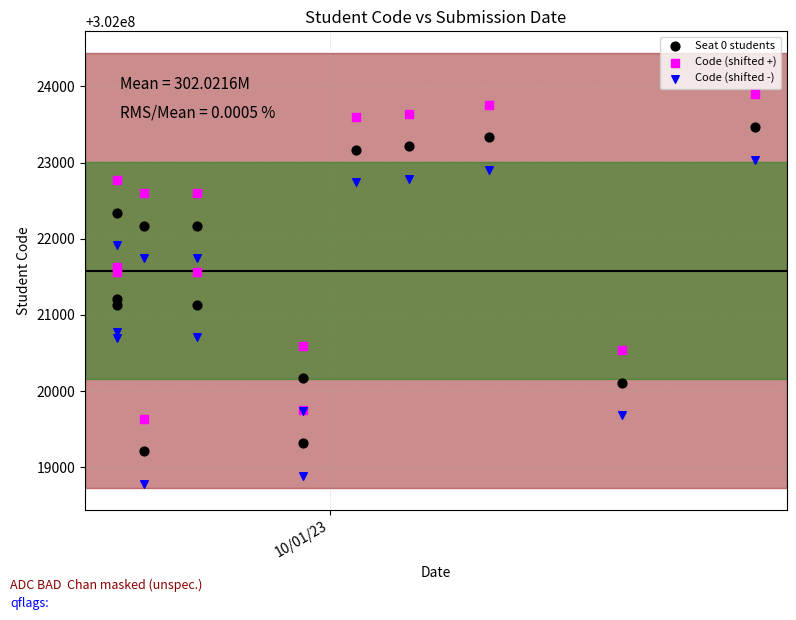

Which series contains the highest Y value?

Code (shifted +)